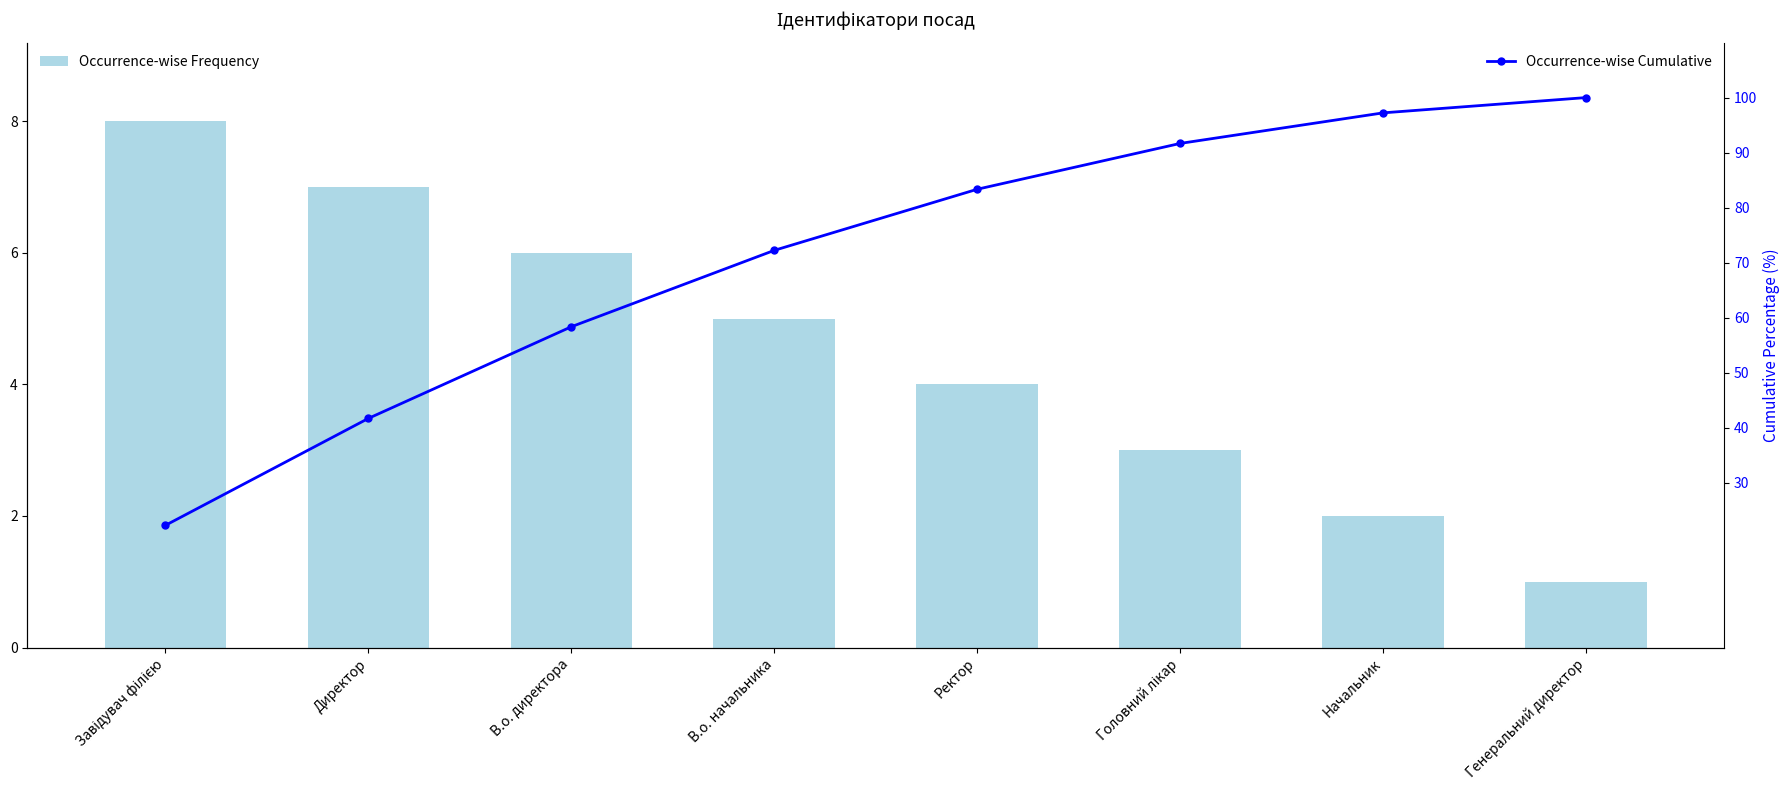

At which label is Occurrence-wise Cumulative closest to 61?

В.о. директора